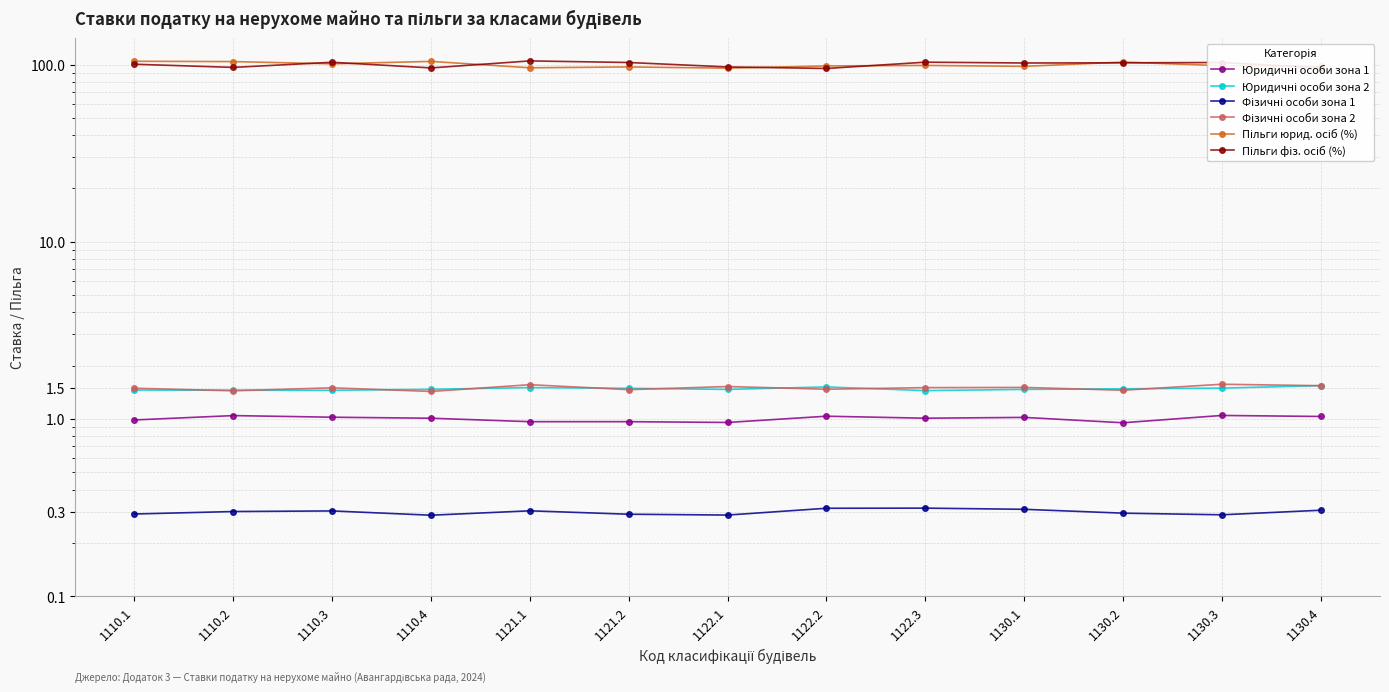

Which series changed the most between 1121.1 and 1122.3?

Пільги юрид. осіб (%)